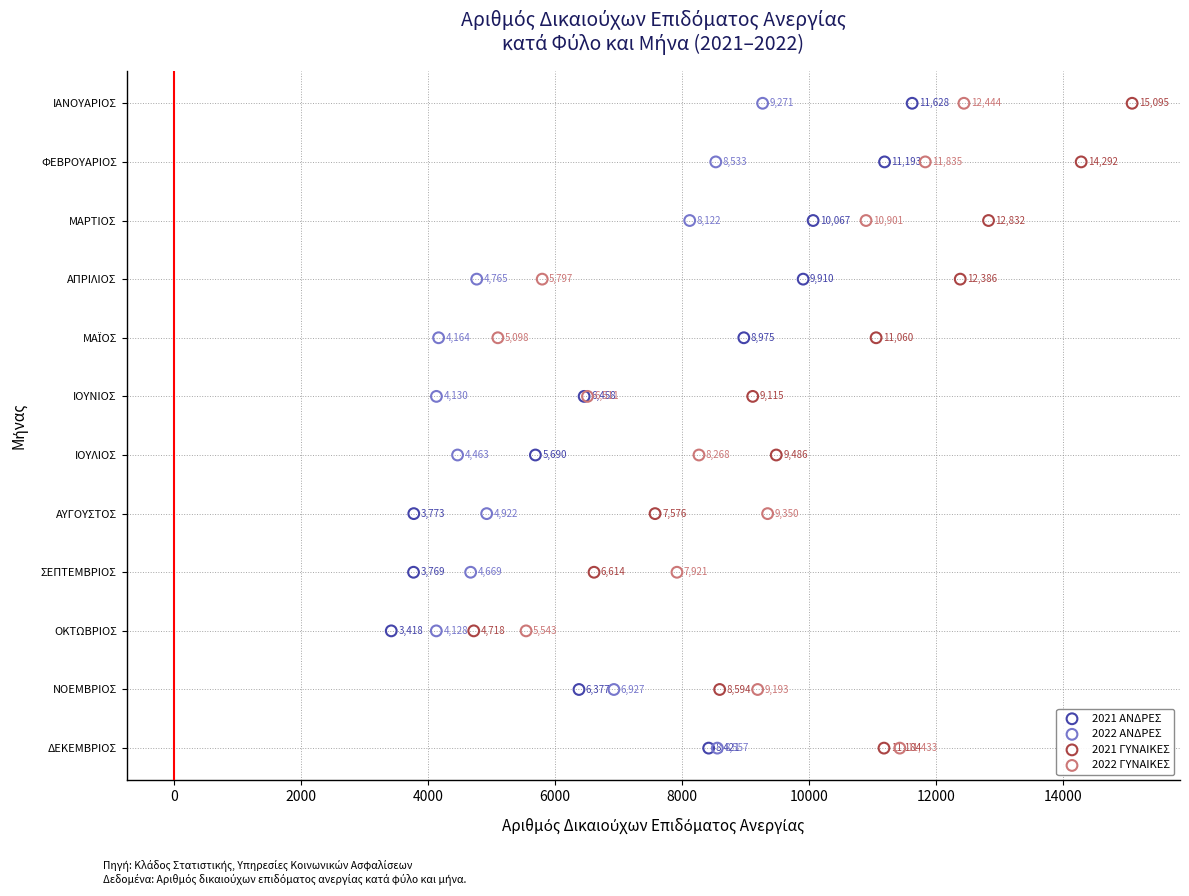

What are all the series names shown in the legend?

2021 ΑΝΔΡΕΣ, 2022 ΑΝΔΡΕΣ, 2021 ΓΥΝΑΙΚΕΣ, 2022 ΓΥΝΑΙΚΕΣ